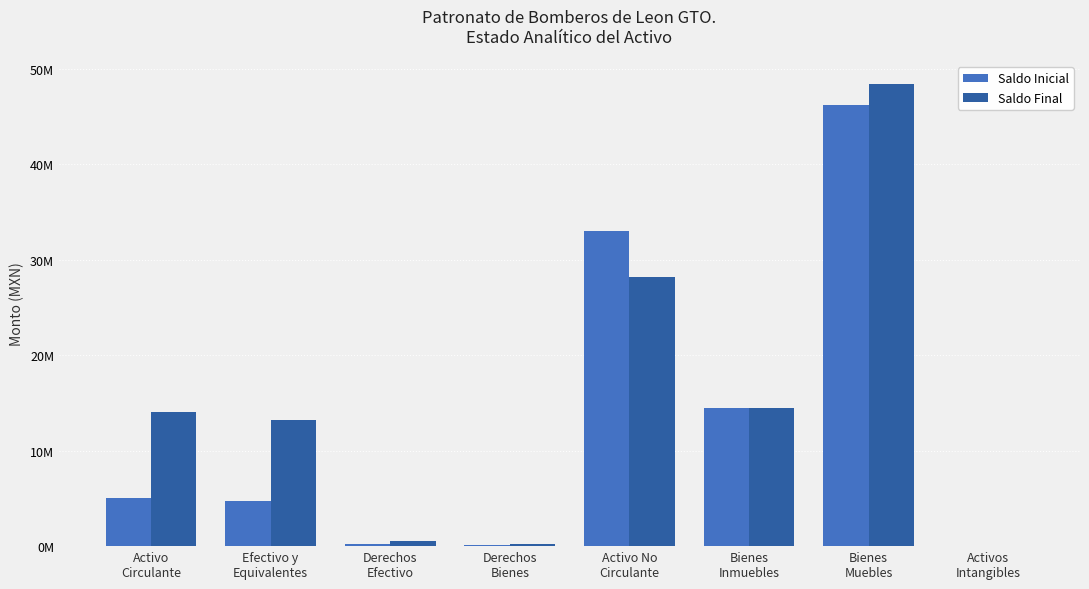

What are all the series names shown in the legend?

Saldo Inicial, Saldo Final